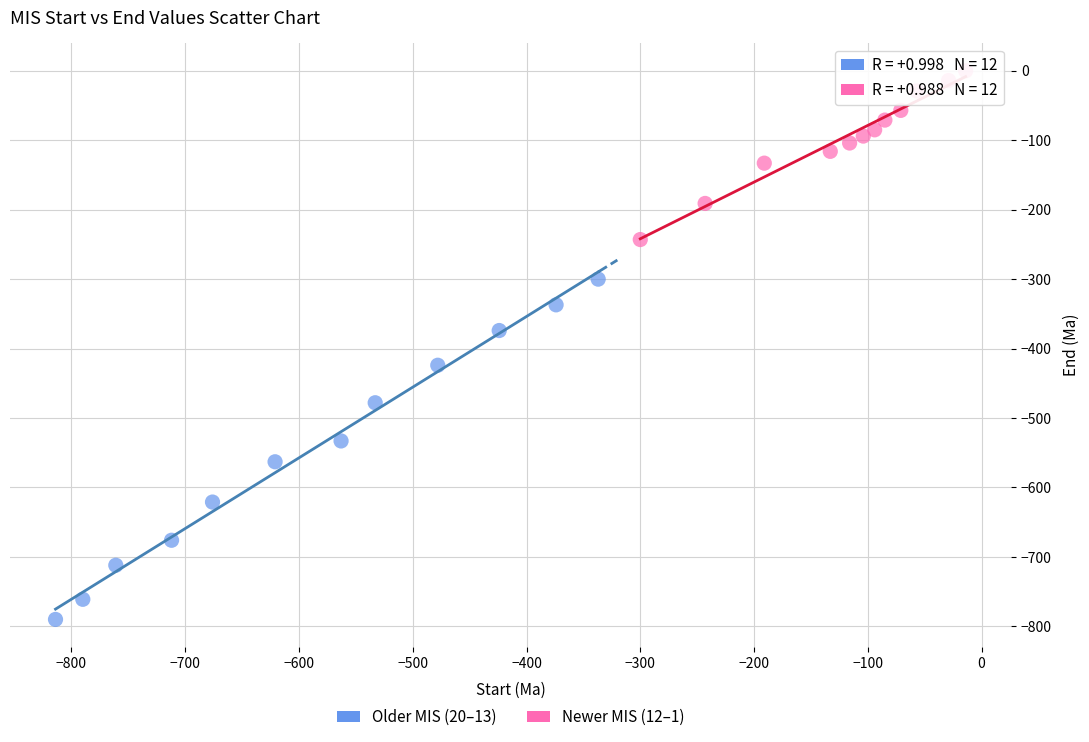

Which series contains the highest Y value?

Newer MIS (12–1)